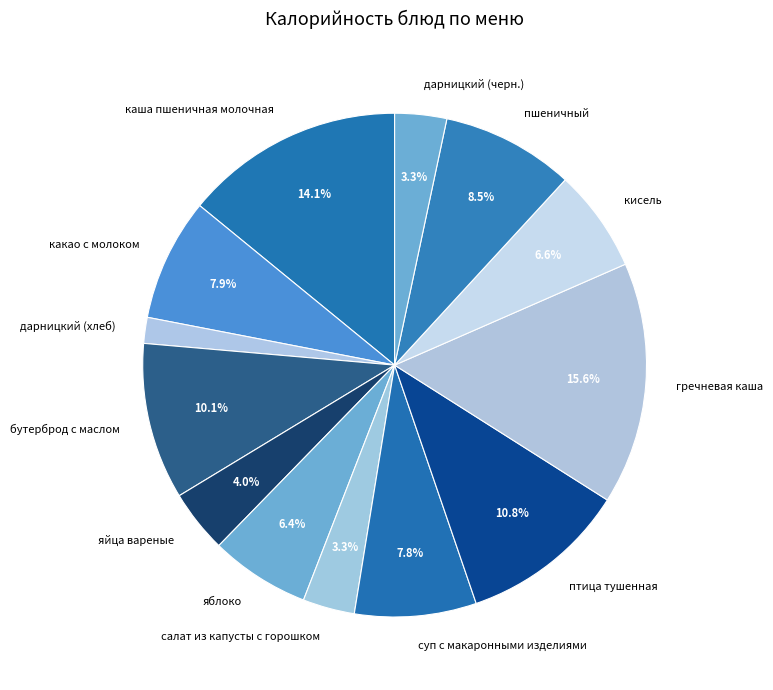

Count the number of slices in the pie.

13